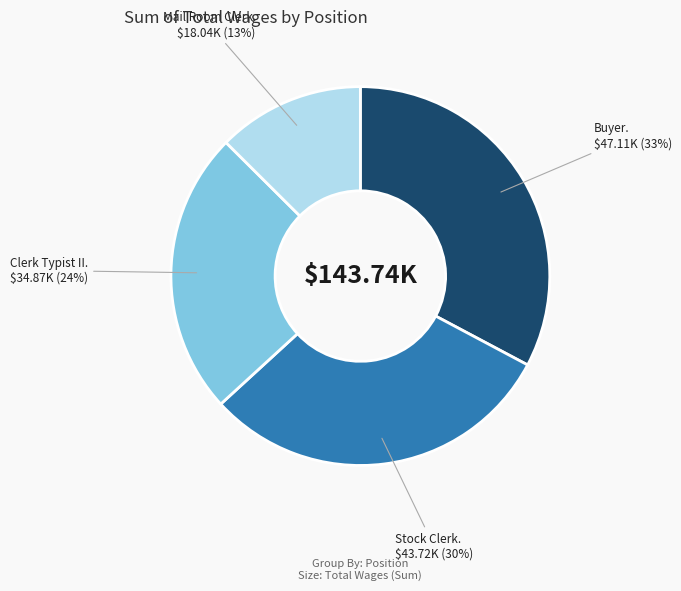

To the nearest percent, what is the average slice percentage?

25%